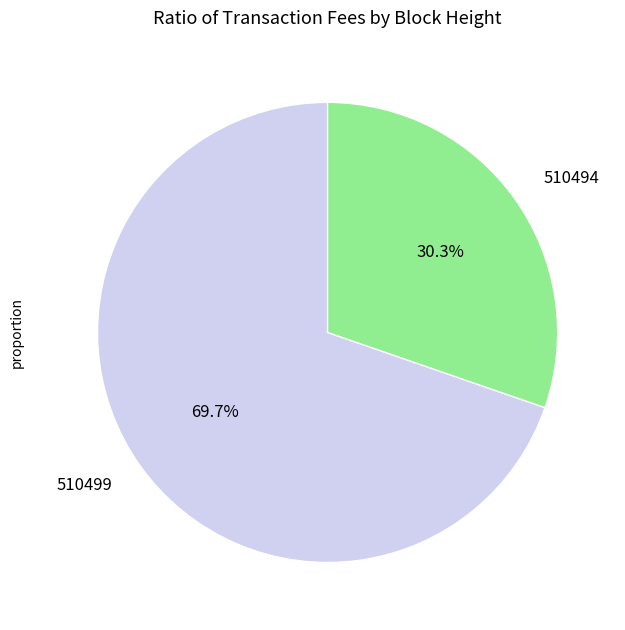

What percentage is NOT represented by 510499?

30.3%